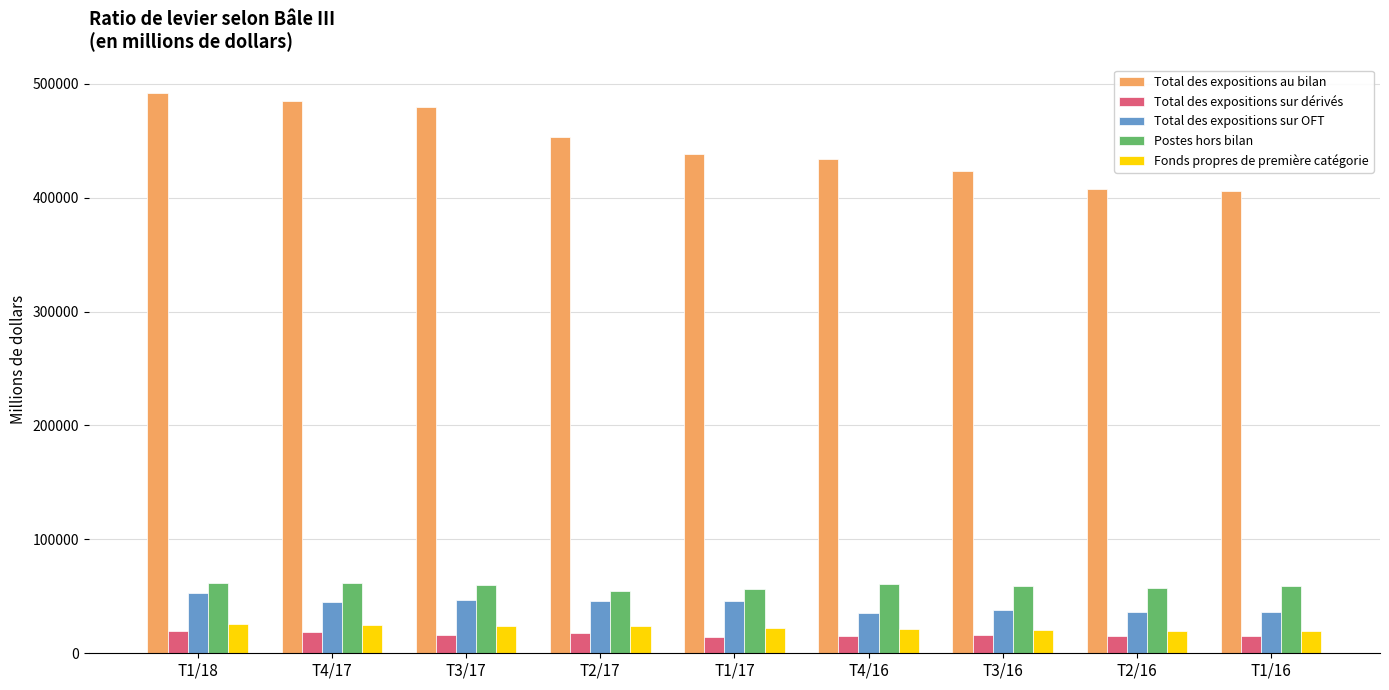

At T4/17, list the series in order from smallest to largest.

Total des expositions sur dérivés, Fonds propres de première catégorie, Total des expositions sur OFT, Postes hors bilan, Total des expositions au bilan